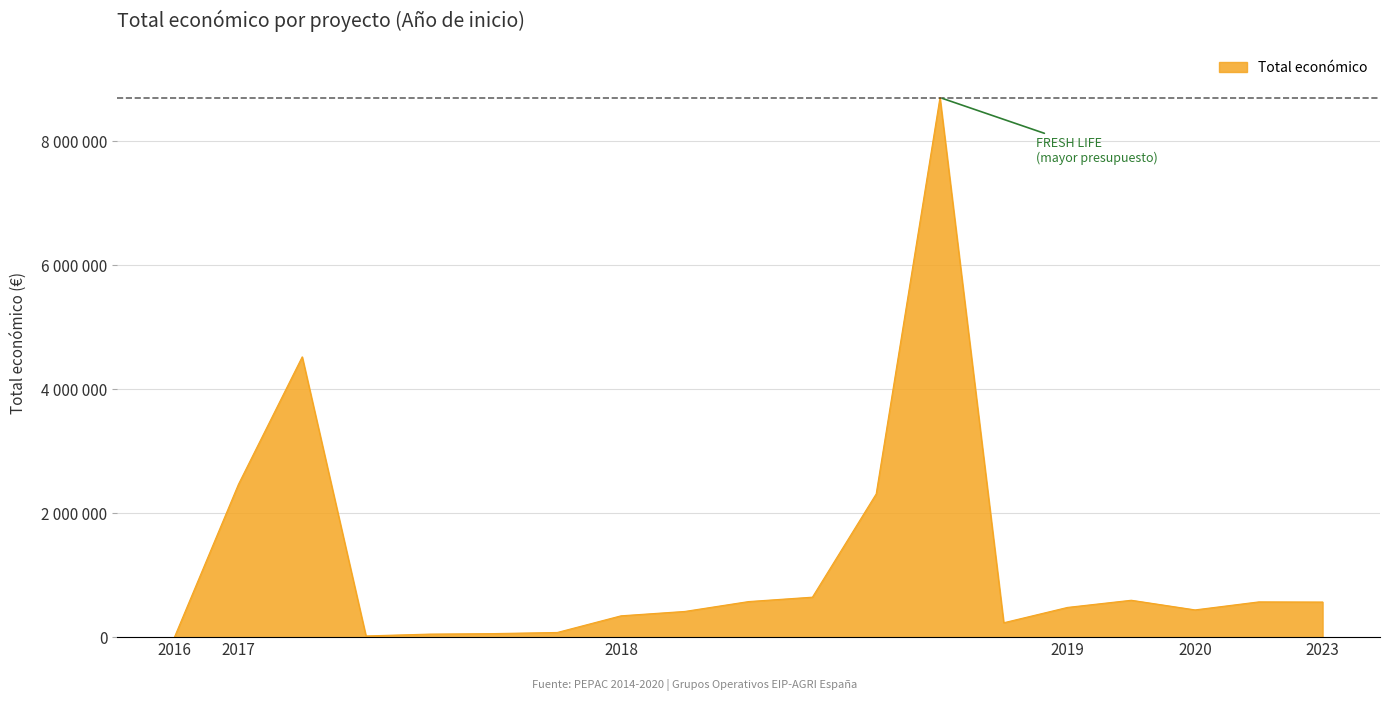

What is the maximum value shown in the chart?

8701686